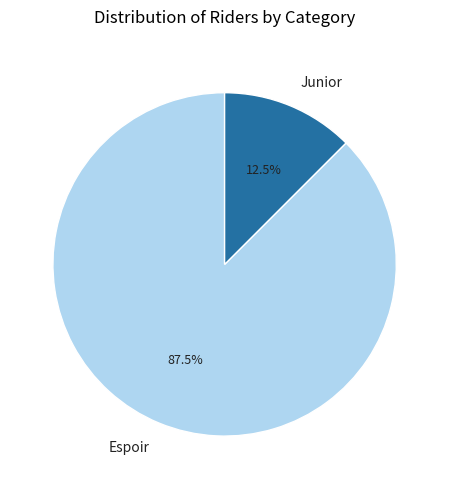

Which slice is the largest?

Espoir